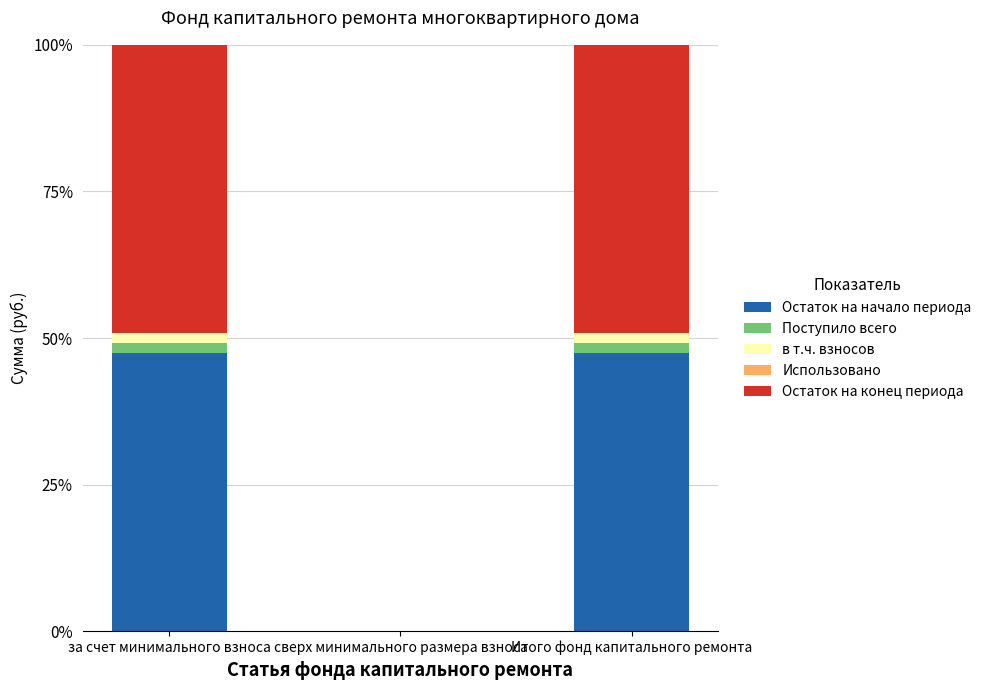

What is the maximum value for Остаток на начало периода?

47.4